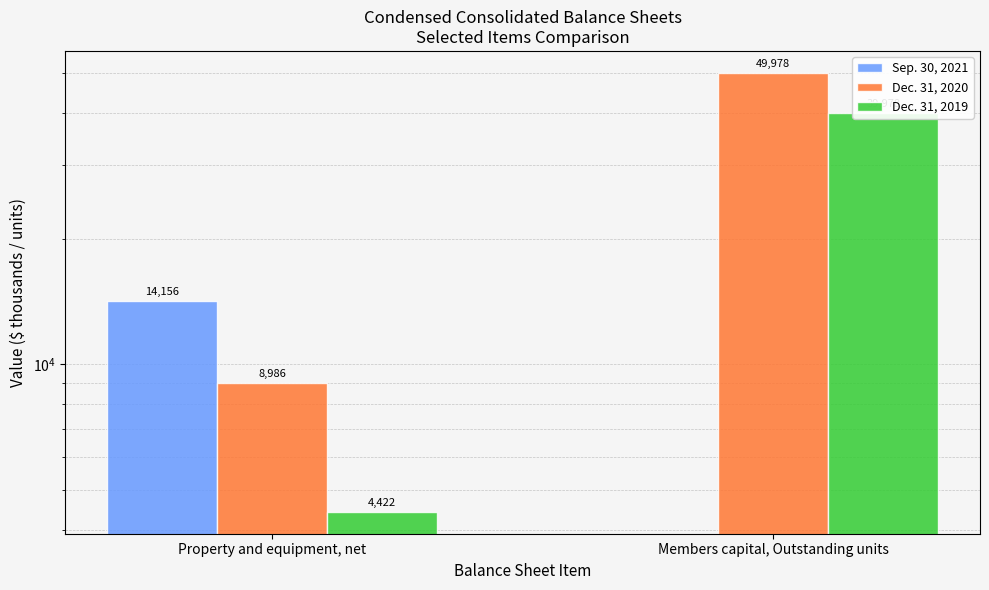

List the labels in order of Sep. 30, 2021 value, smallest first.

Members capital, Outstanding units, Property and equipment, net